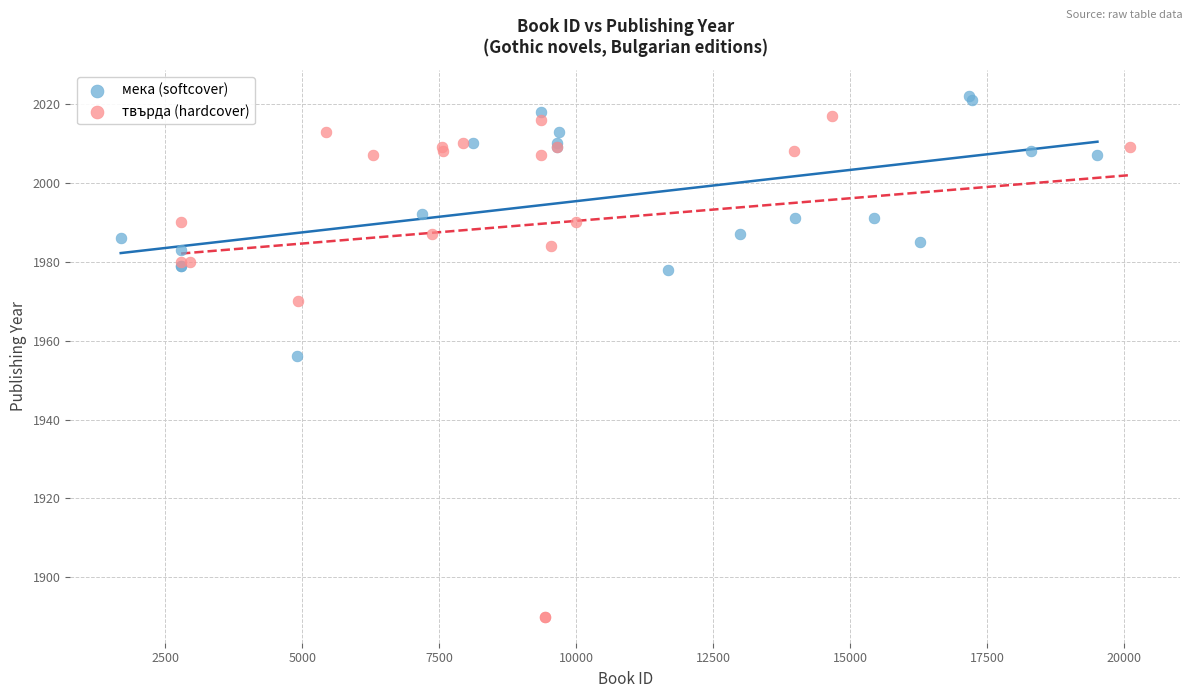

Which series reaches the minimum Y coordinate?

твърда (hardcover)